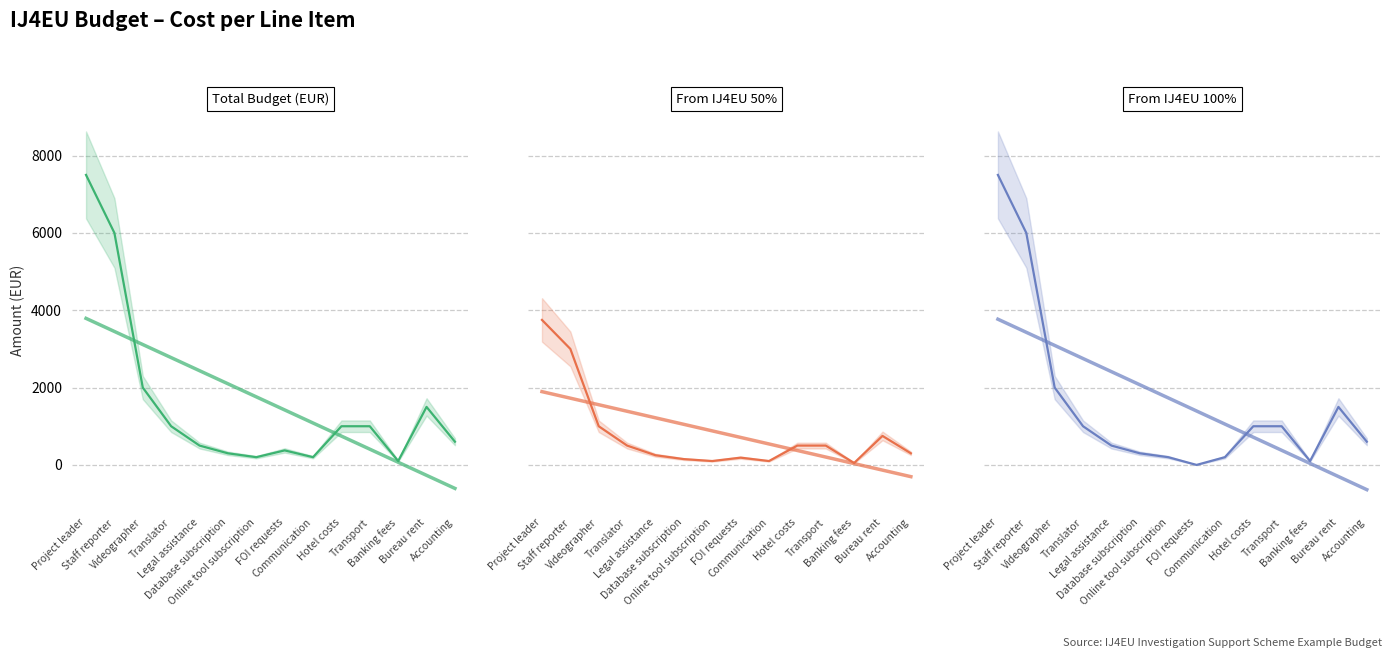

What is the sum of all Total Budget (EUR) values?

22275.0